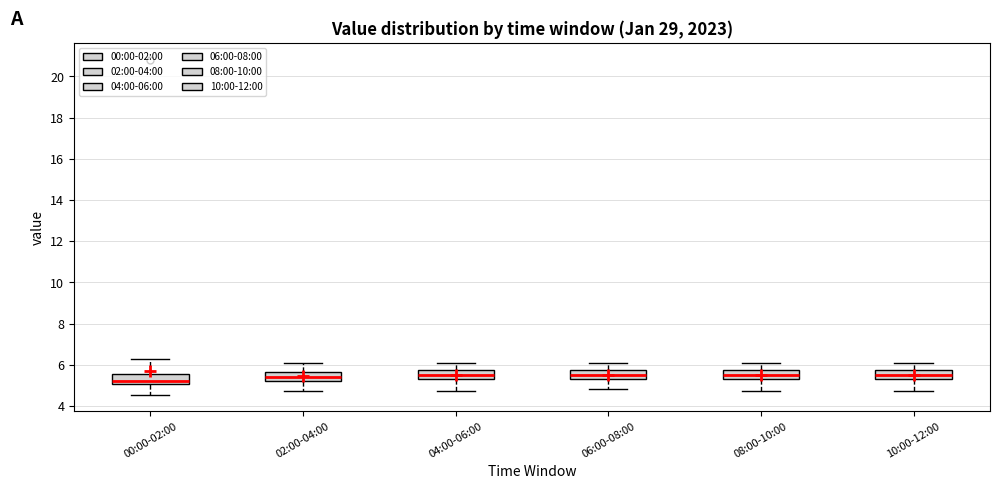

Reading left to right, transcribe this box plot: for each box, give where its median line is, the range the box spans, and where its two whiskers end, as read against the y-axis. The values are not printed on the chart, so give them approximately, as read against the axis.

00:00-02:00: median 5.2, box 5.0 to 5.6, whiskers 4.6 to 6.2
02:00-04:00: median 5.4, box 5.2 to 5.6, whiskers 4.8 to 6.2
04:00-06:00: median 5.6, box 5.2 to 5.8, whiskers 4.8 to 6.2
06:00-08:00: median 5.6, box 5.2 to 5.8, whiskers 4.8 to 6.2
08:00-10:00: median 5.6, box 5.2 to 5.8, whiskers 4.8 to 6.2
10:00-12:00: median 5.6, box 5.2 to 5.8, whiskers 4.8 to 6.2